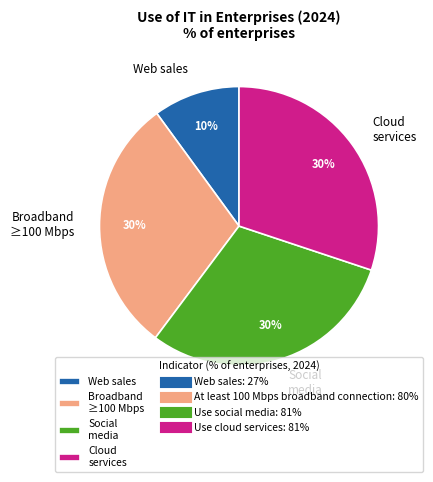

The Broadband ≥100 Mbps slice represents 17% of the pie. True or false?

False